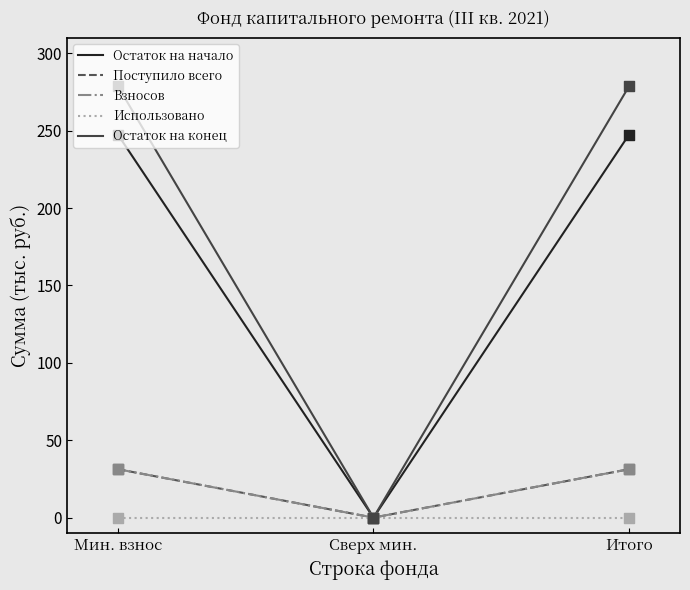

At how many categories does at least one series exceed 7?

2